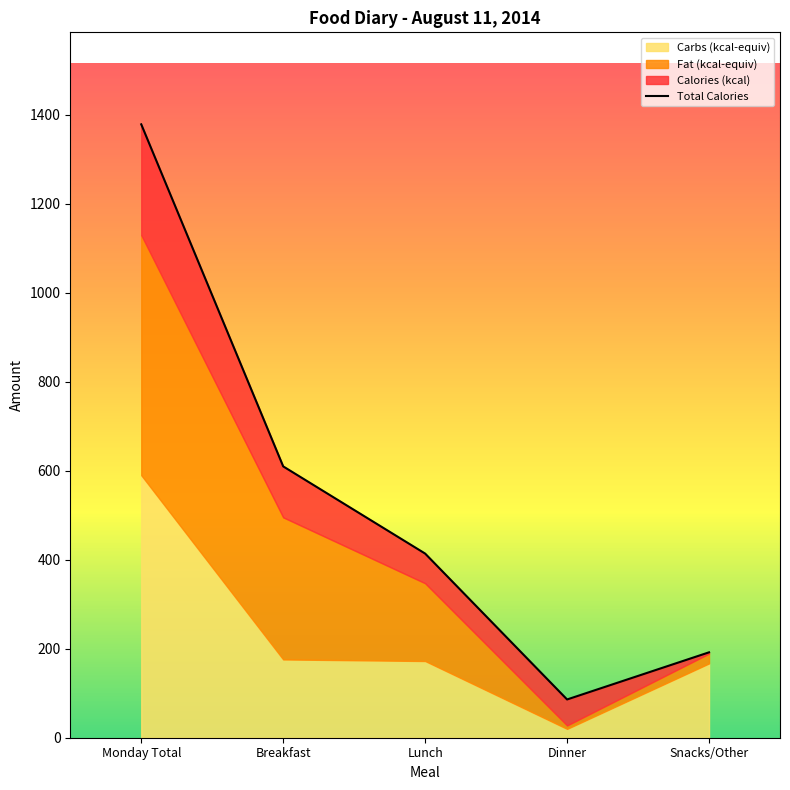

What is the difference between the values at Monday Total and Dinner?

1293